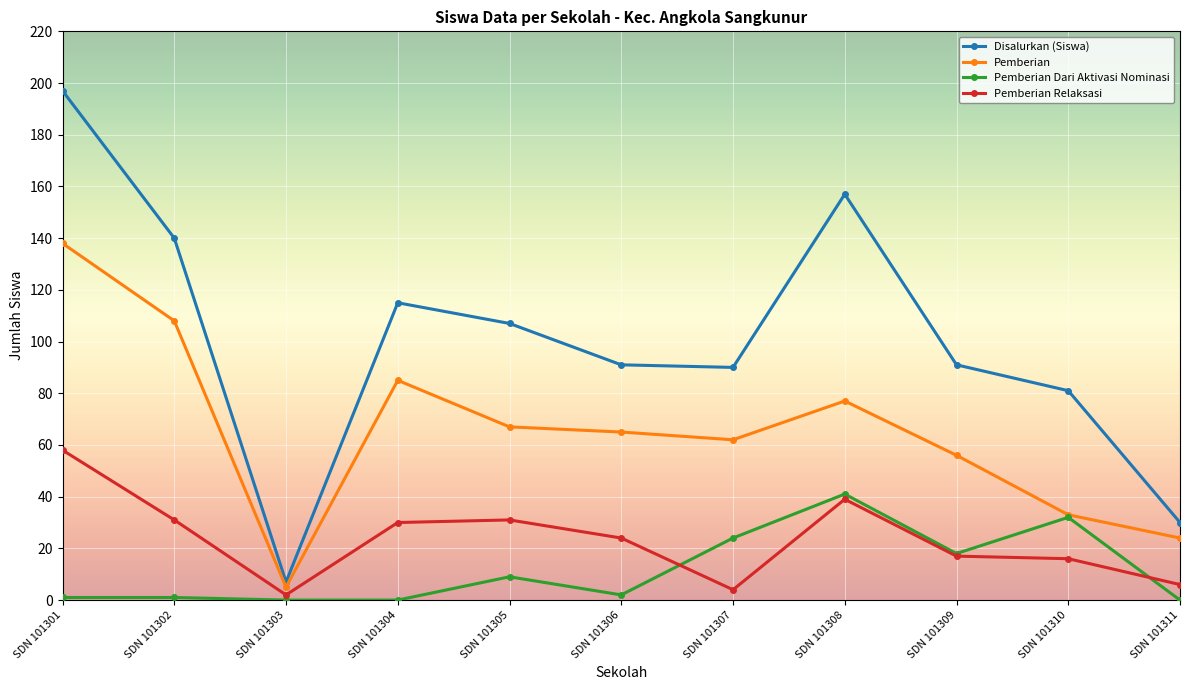

True or false: Disalurkan (Siswa) has more than 1 points higher than both neighbors.

True